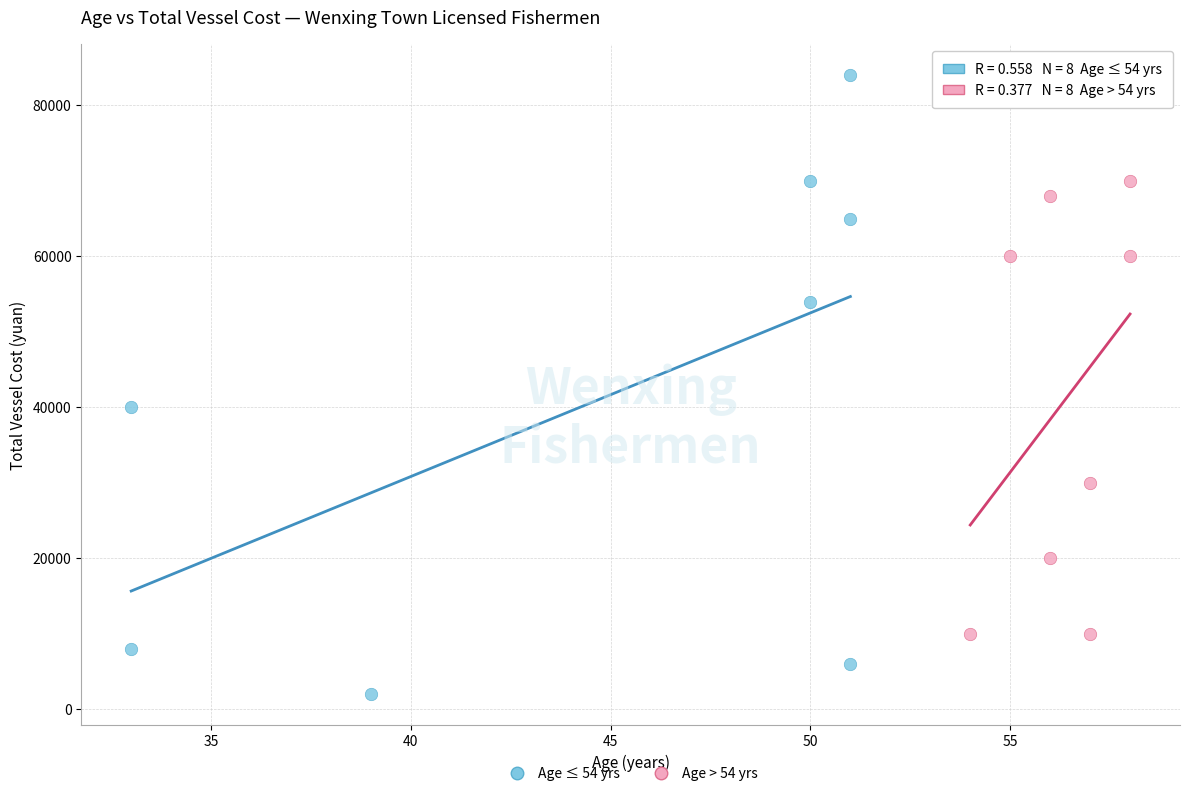

What are all the series names shown in the legend?

Age ≤ 54 yrs, Age > 54 yrs